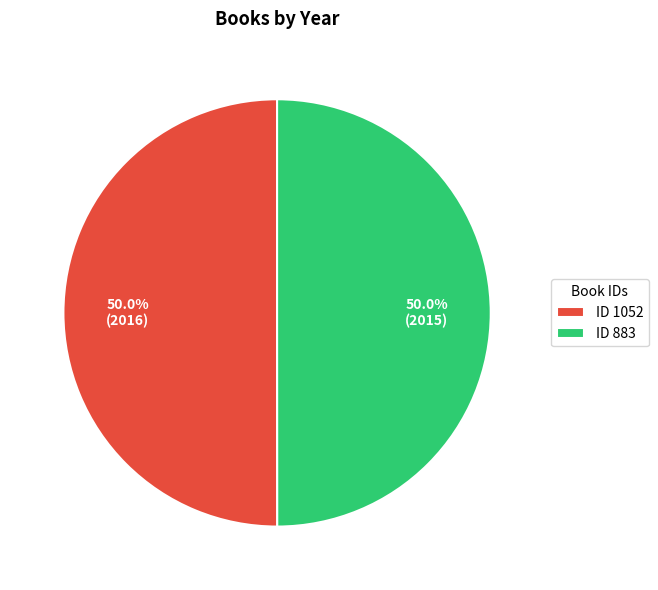

Approximately how many times larger is the value at ID 1052 compared to ID 883?

1.0